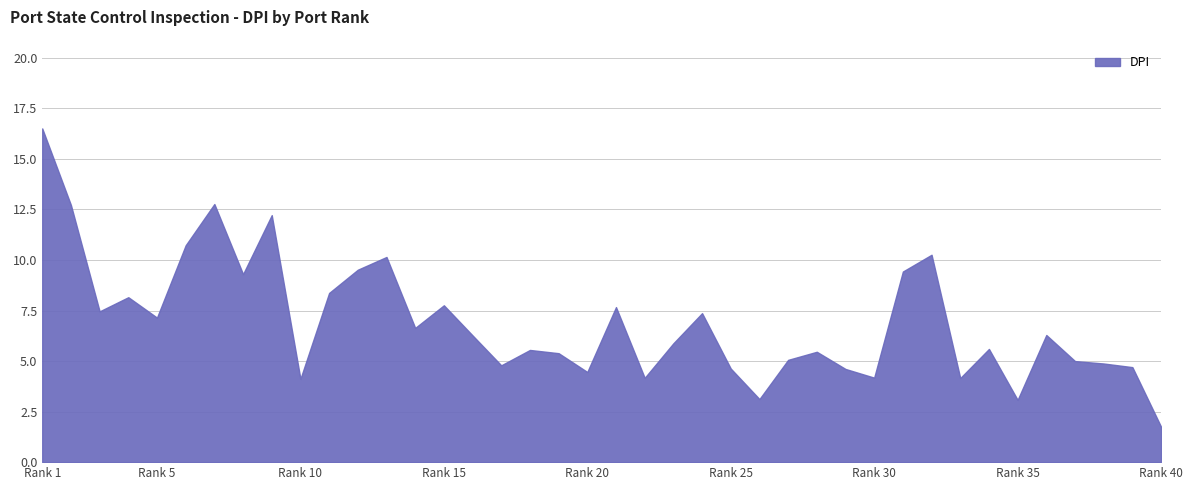

What is the value of the 14th point from the left?

6.6